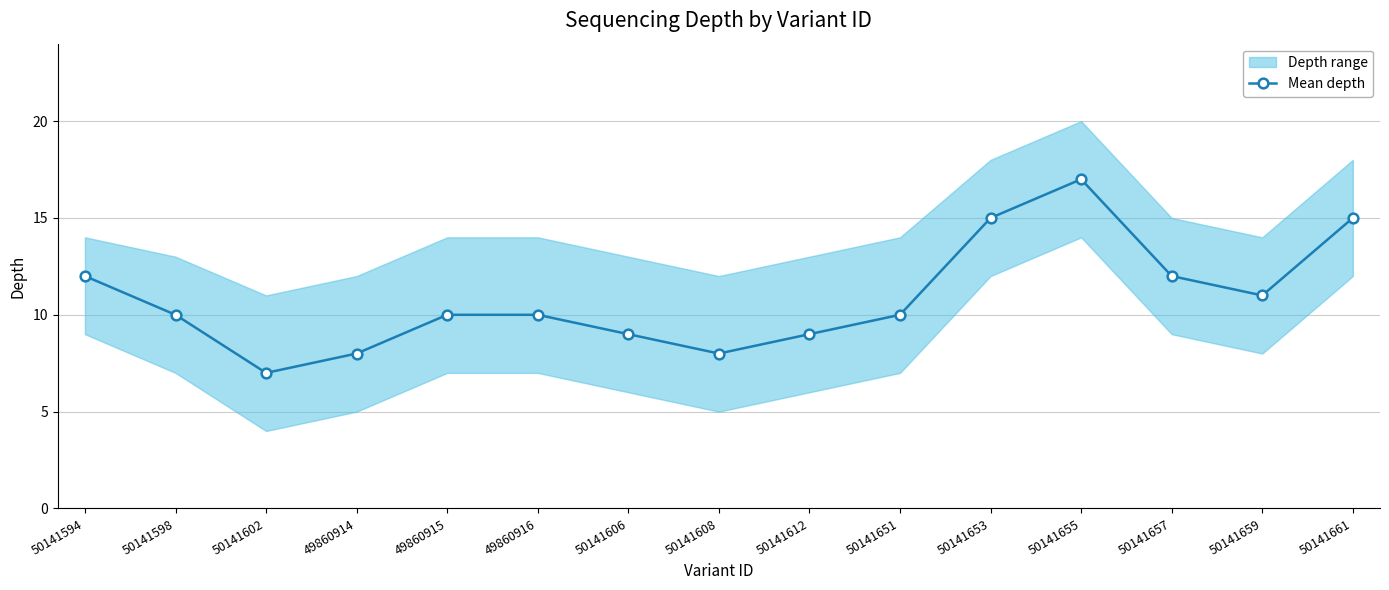

Which has a higher value, 50141606 or 50141659?

50141659